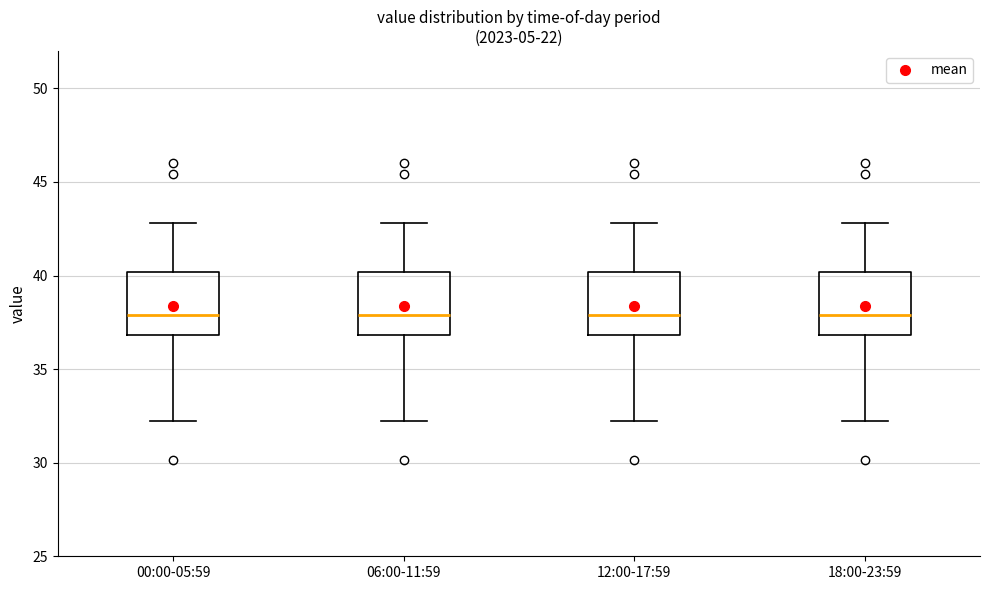

Where does the lower whisker of the box for 18:00-23:59 end on the y-axis? The values are not printed on the chart, so give them approximately, as read against the axis.

32